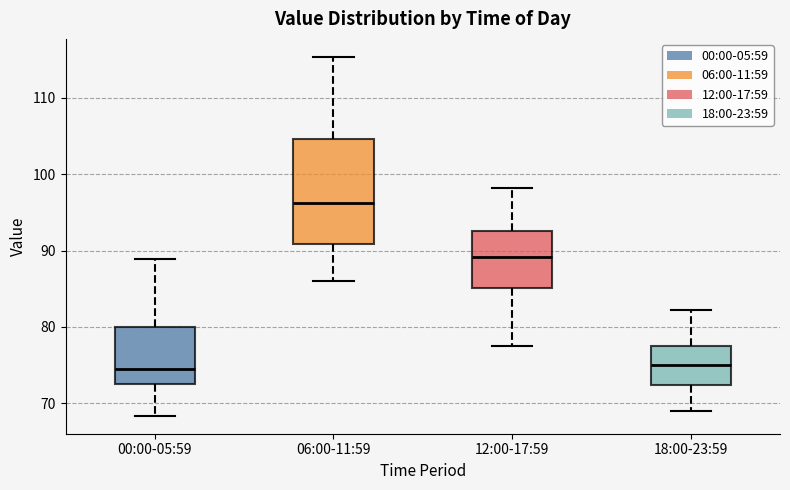

Reading left to right, read every box against the y-axis: the position of its median line, the range the box covers, and the ends of its whiskers. The values are not printed on the chart, so give them approximately, as read against the axis.

00:00-05:59: median 74, box 73 to 80, whiskers 68 to 89
06:00-11:59: median 96, box 91 to 105, whiskers 86 to 115
12:00-17:59: median 89, box 85 to 93, whiskers 78 to 98
18:00-23:59: median 75, box 72 to 77, whiskers 69 to 82